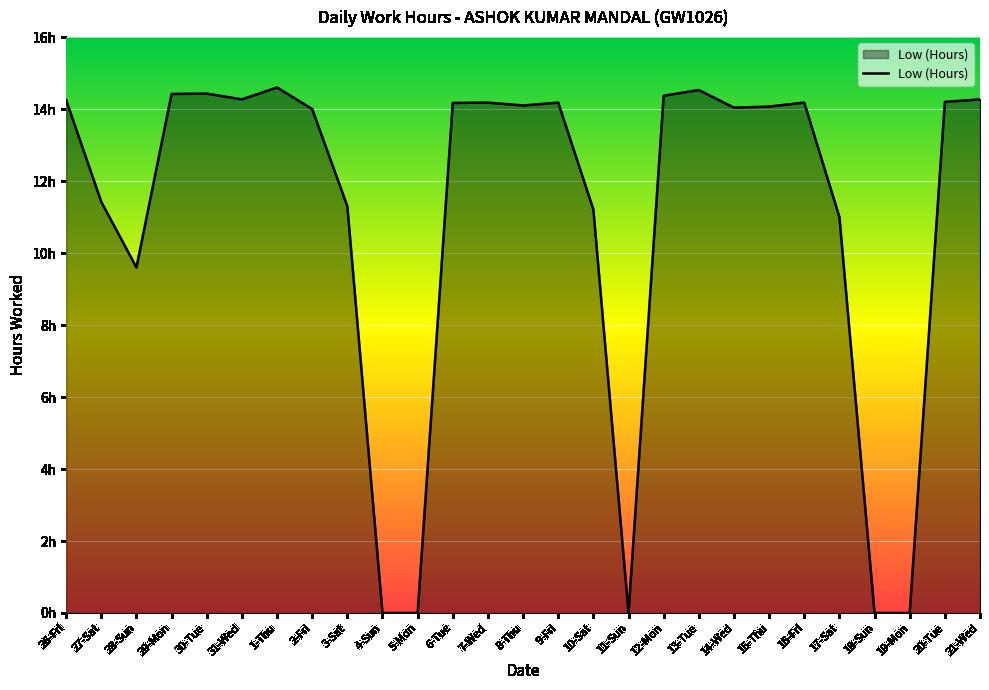

Which category has the lowest value across all series?

4-Sun